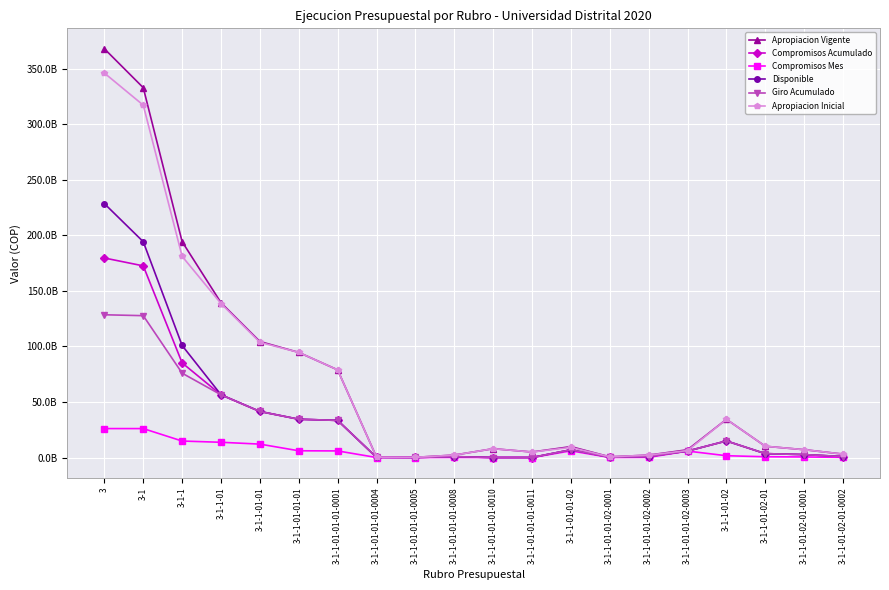

Is this an area chart (filled region under the line)?

No